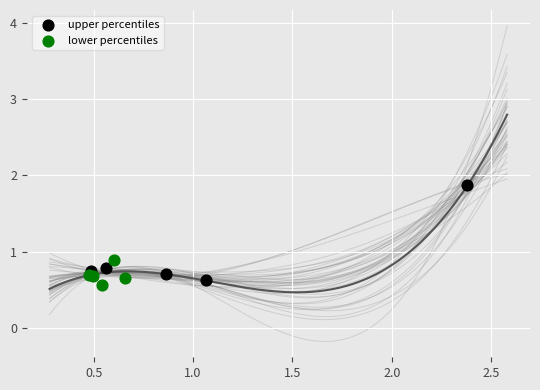

Which series reaches the minimum Y coordinate?

lower percentiles